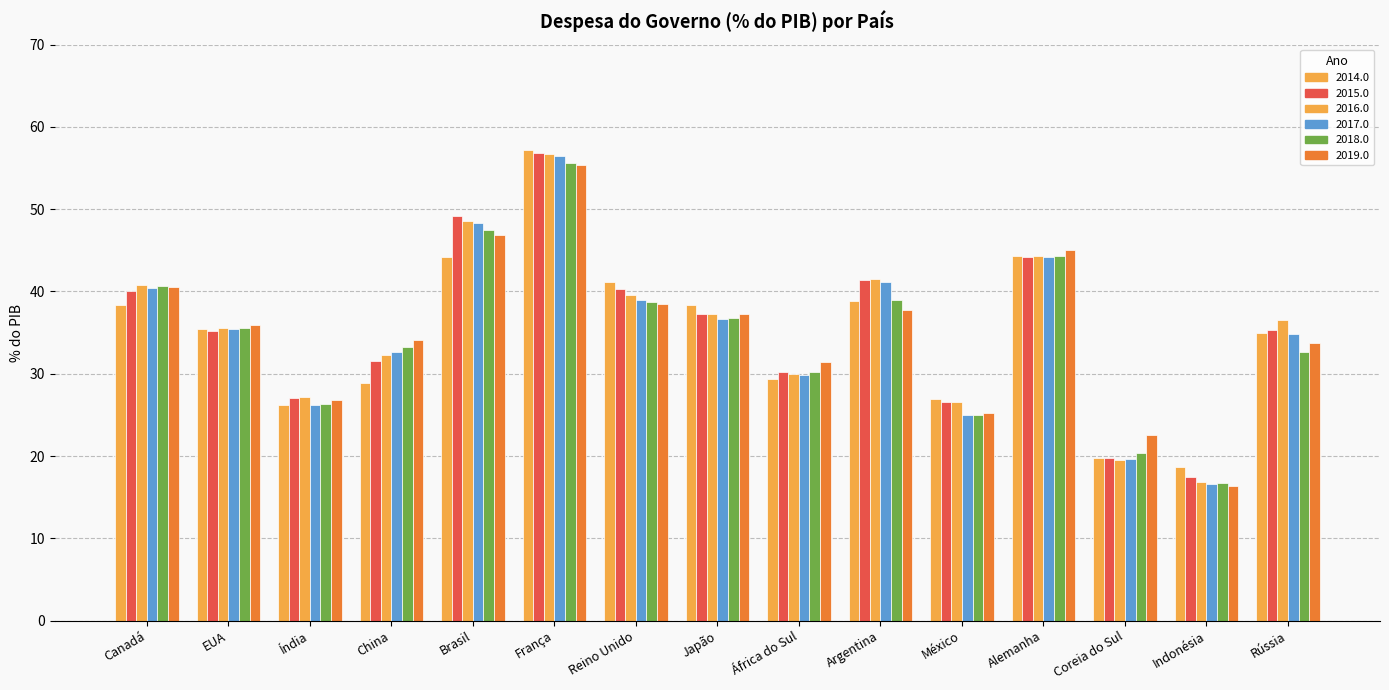

Is it true that 2018.0 equals 40.7 at Canadá?

True